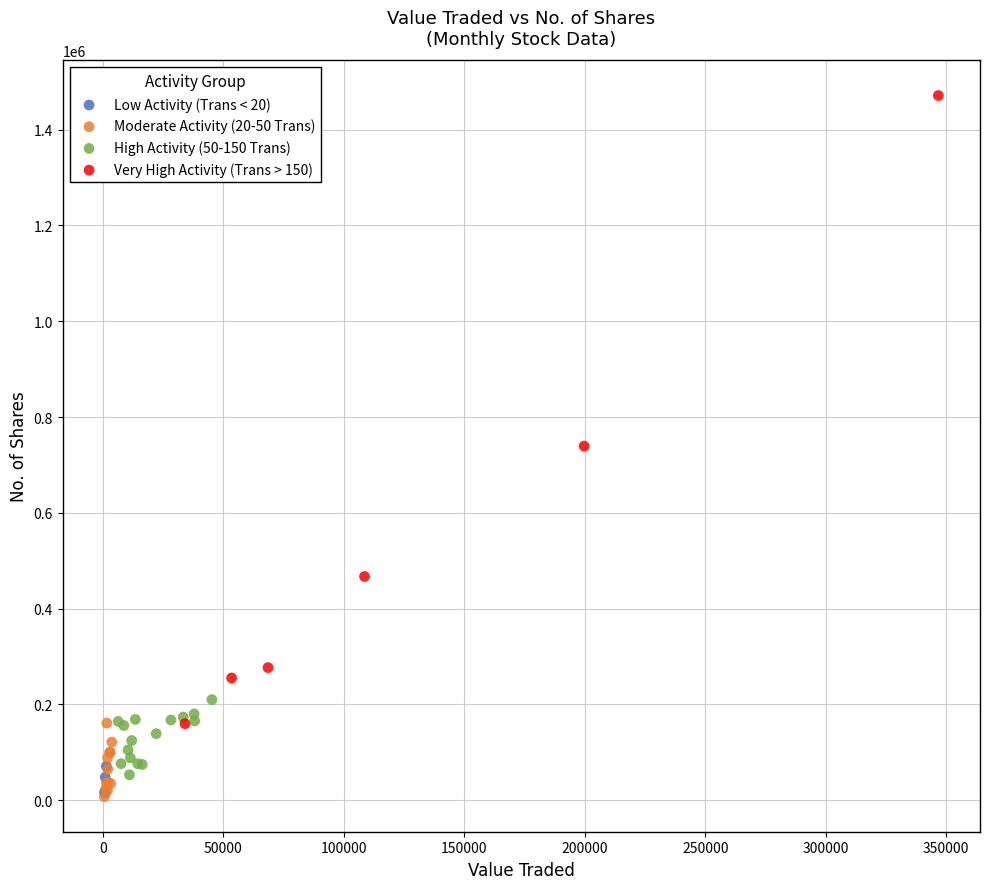

Which series has the widest spread of Y values?

Very High Activity (Trans > 150)